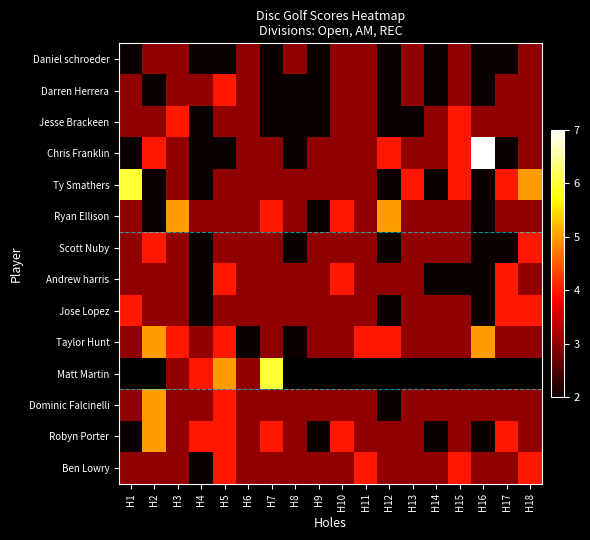

Read the Ben Lowry value at H9.

3.0